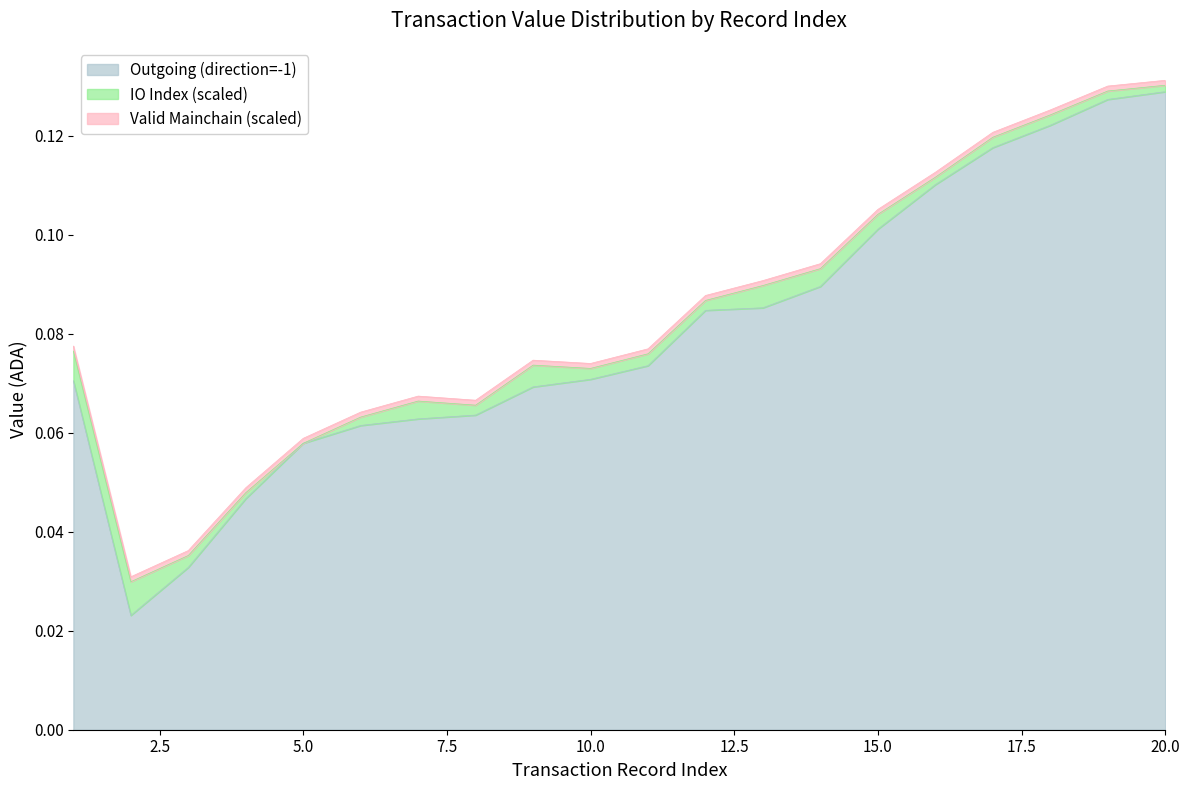

At how many categories does at least one series exceed 0?

20